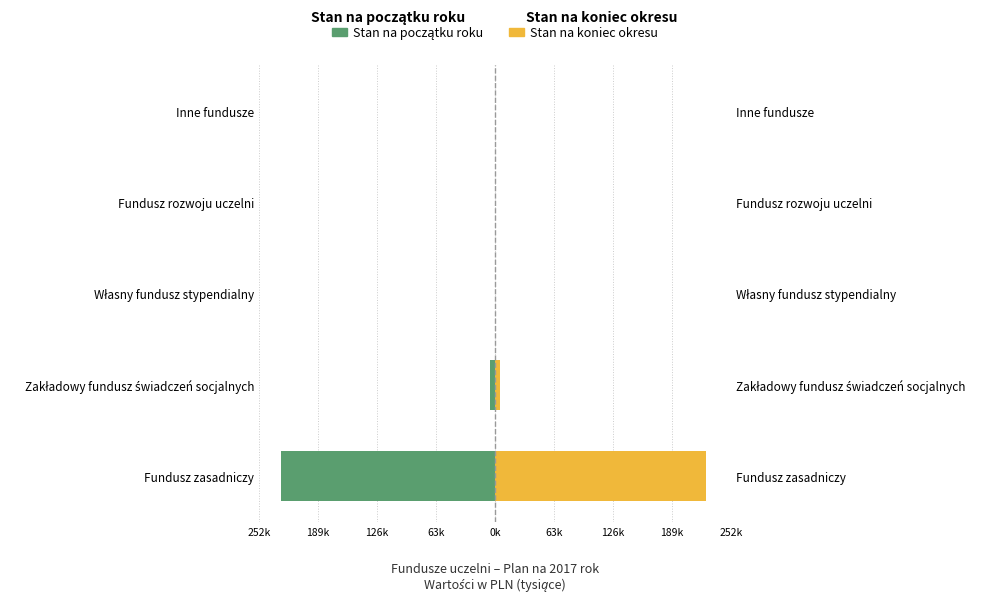

What is the difference between the second highest and minimum values in the Stan na koniec okresu series?

5656.2